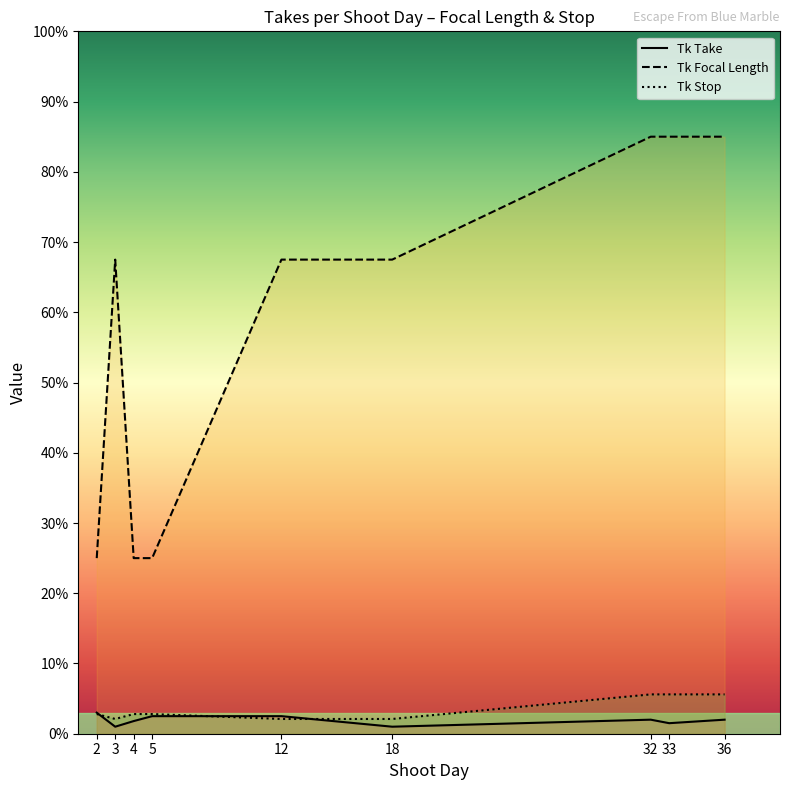

At which label is Tk Focal Length closest to 55?

3